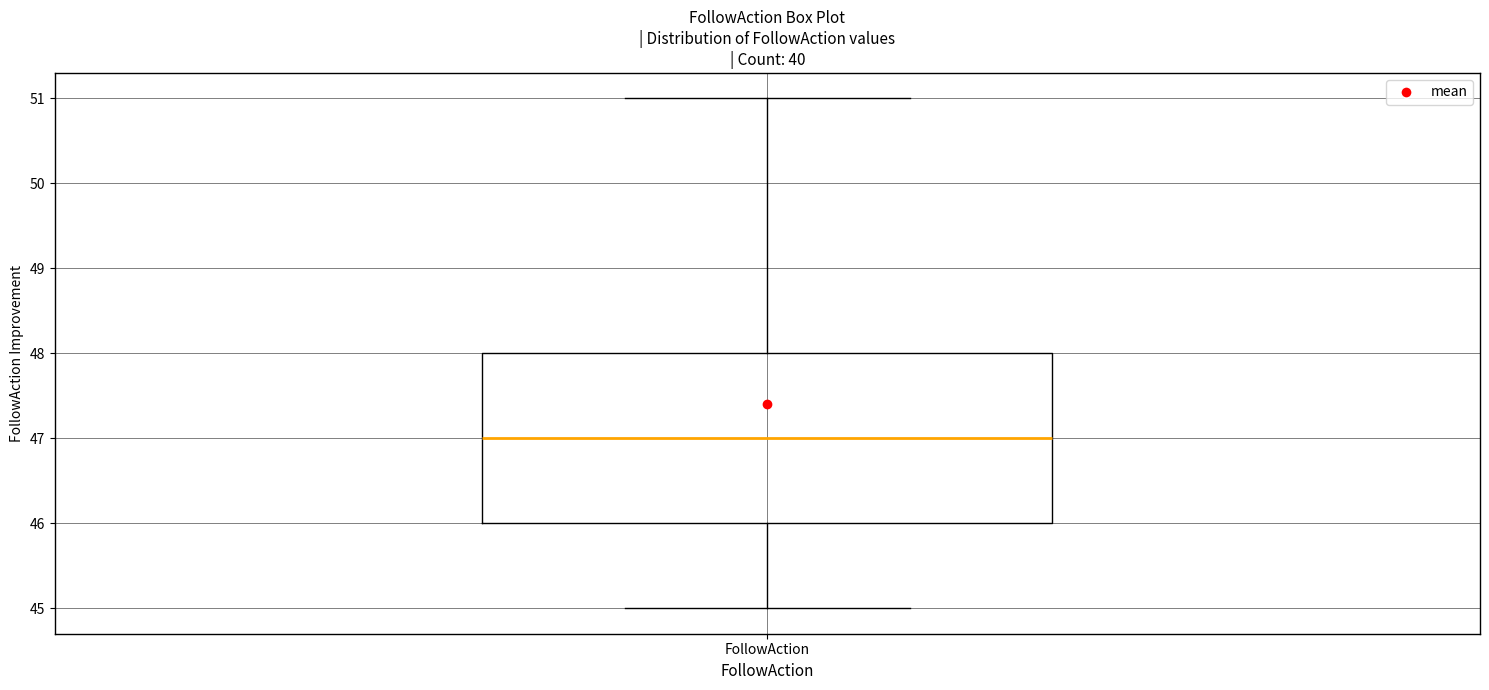

Where does the upper whisker of the box for FollowAction end on the y-axis? The values are not printed on the chart, so give them approximately, as read against the axis.

51